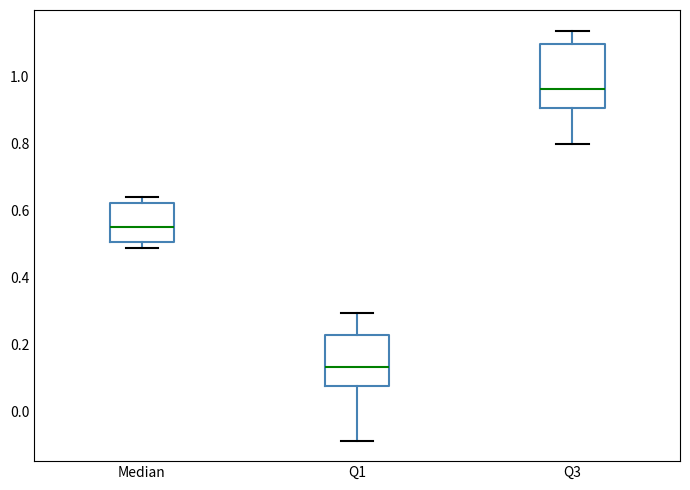

Which box is the tallest, from its lower edge to its upper edge?

Q3